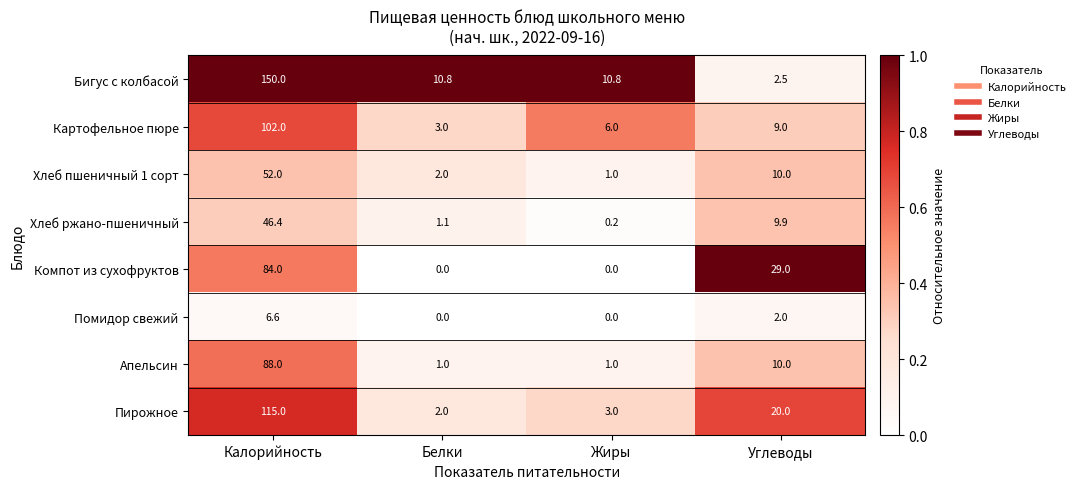

What is the total value across all series at Калорийность?

644.0